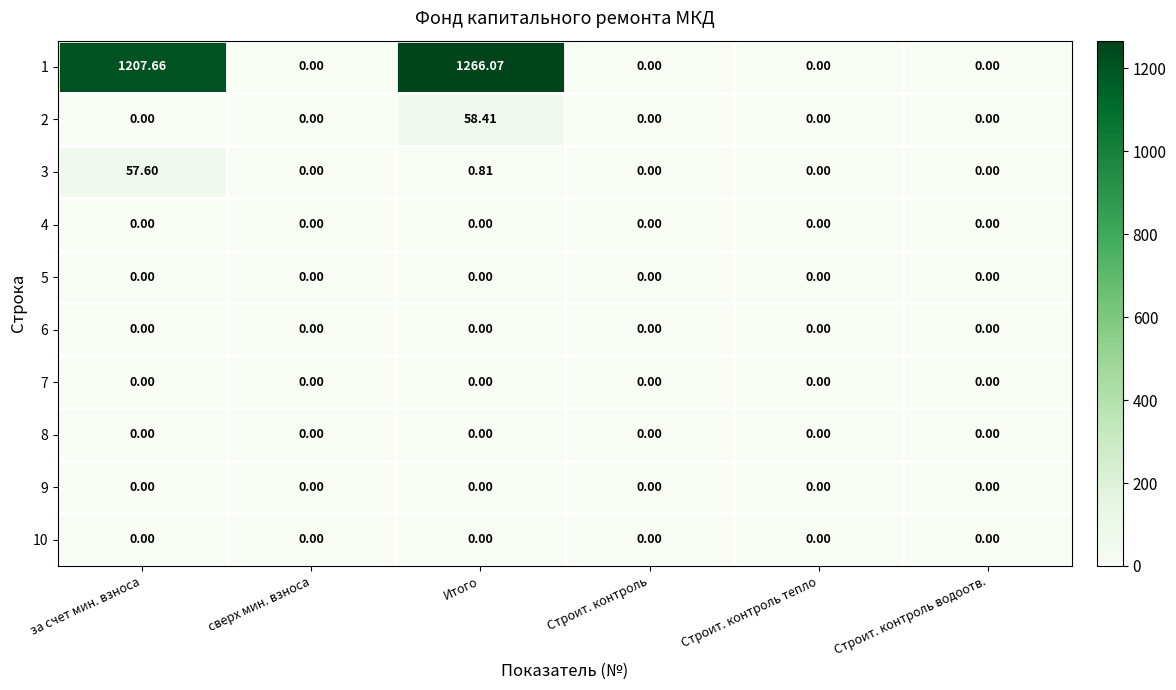

At which category does the chart reach its peak across all series?

Итого